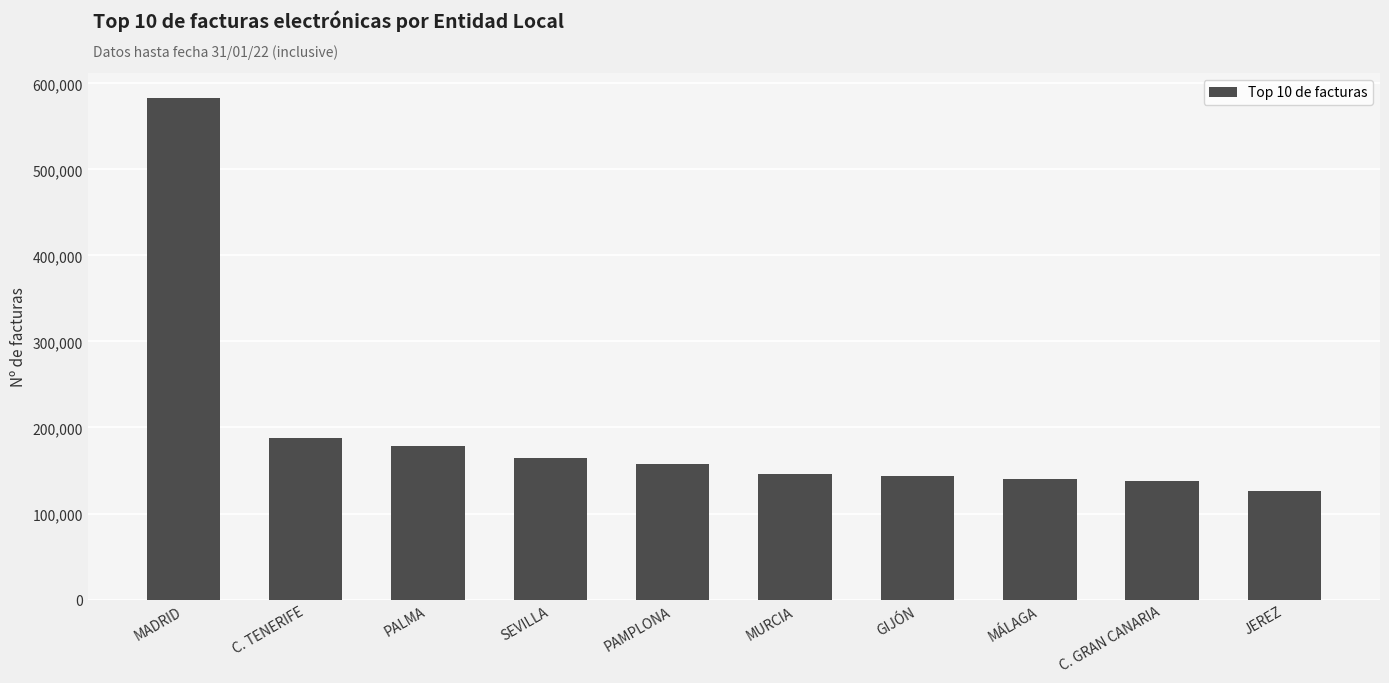

Where does the data first go above 157414?

MADRID